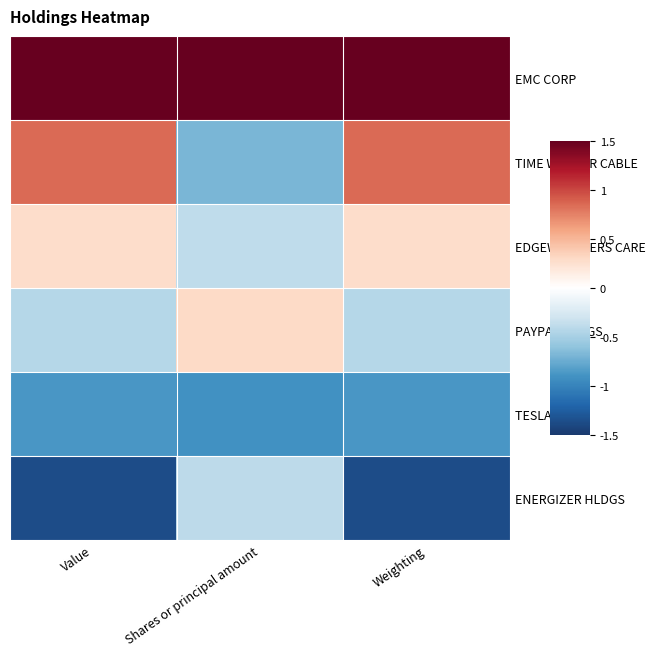

Reading right to left, what are all the values shown in this chart?

EMC CORP: Weighting=1.5	Shares or principal amount=1.5	Value=1.5
TIME WARNER CABLE: Weighting=0.8	Shares or principal amount=-0.7	Value=0.8
EDGEWELL PERS CARE: Weighting=0.3	Shares or principal amount=-0.4	Value=0.3
PAYPAL HLDGS: Weighting=-0.4	Shares or principal amount=0.3	Value=-0.4
TESLA MTRS: Weighting=-0.9	Shares or principal amount=-0.9	Value=-0.9
ENERGIZER HLDGS: Weighting=-1.4	Shares or principal amount=-0.4	Value=-1.4